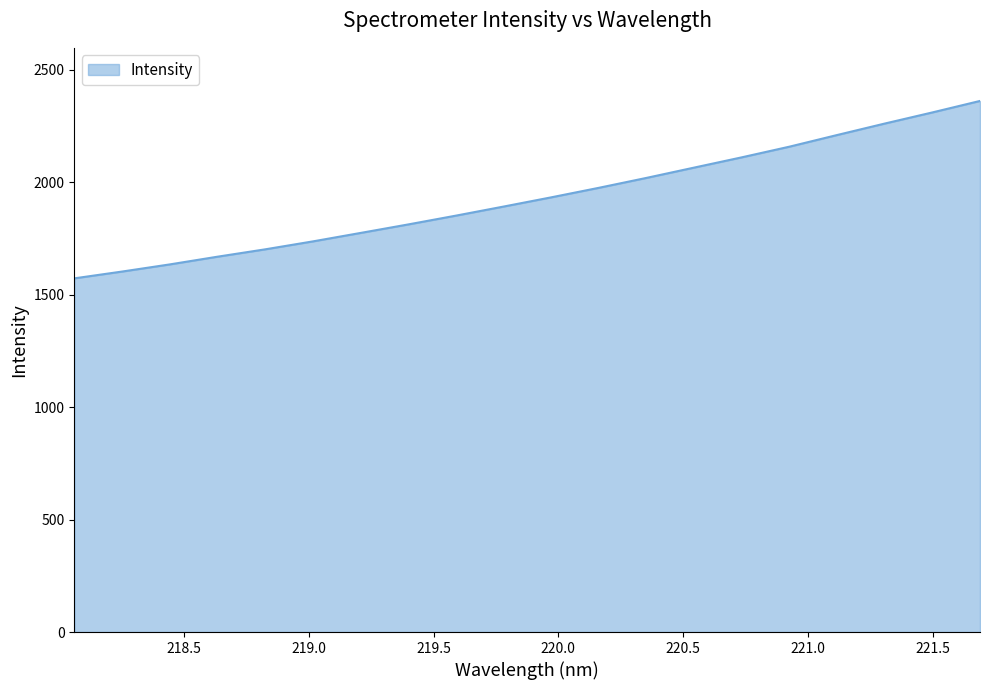

How many lines are shown in the chart?

1